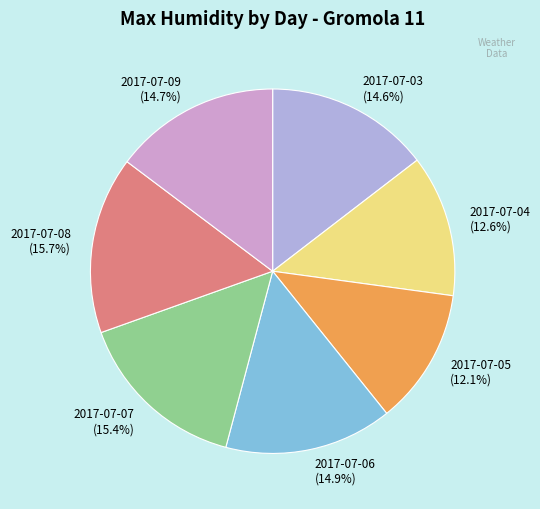

Does 2017-07-09 represent more than half of the total?

No